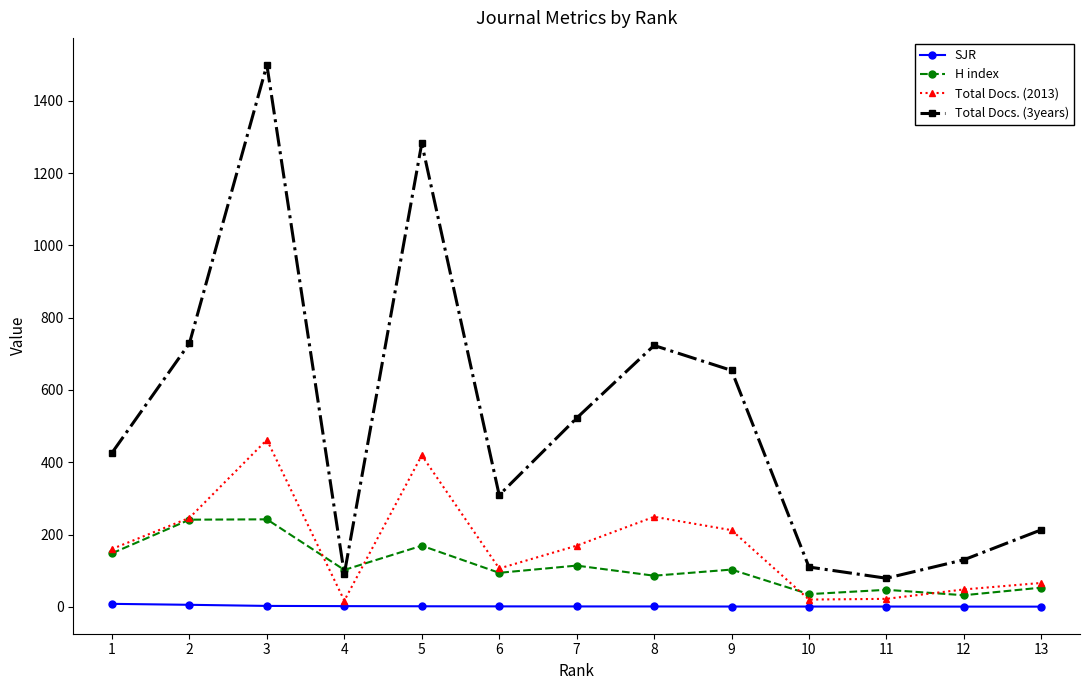

How many lines are shown in the chart?

4